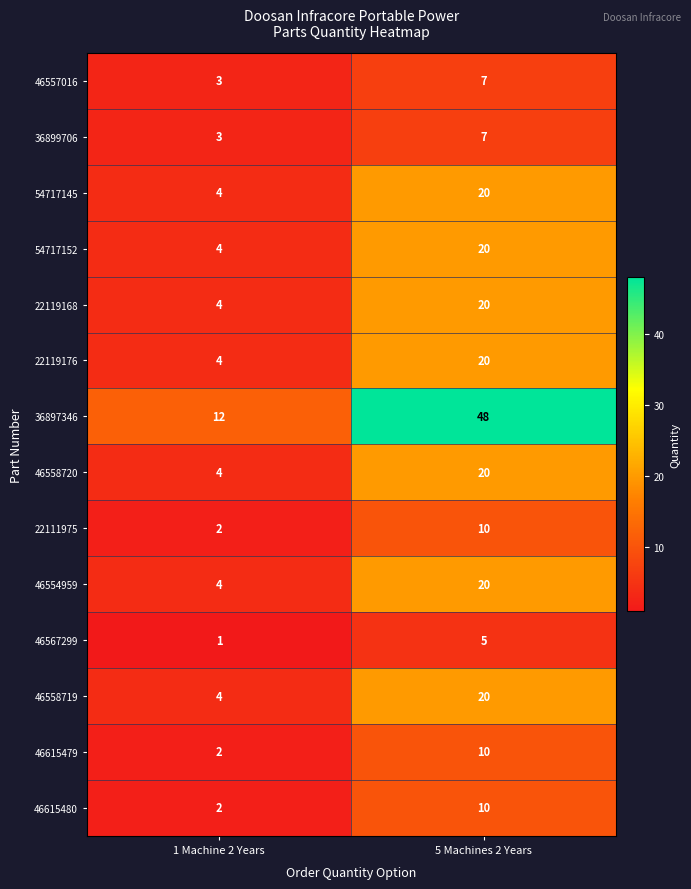

What is the total value across all series at 1 Machine 2 Years?

53